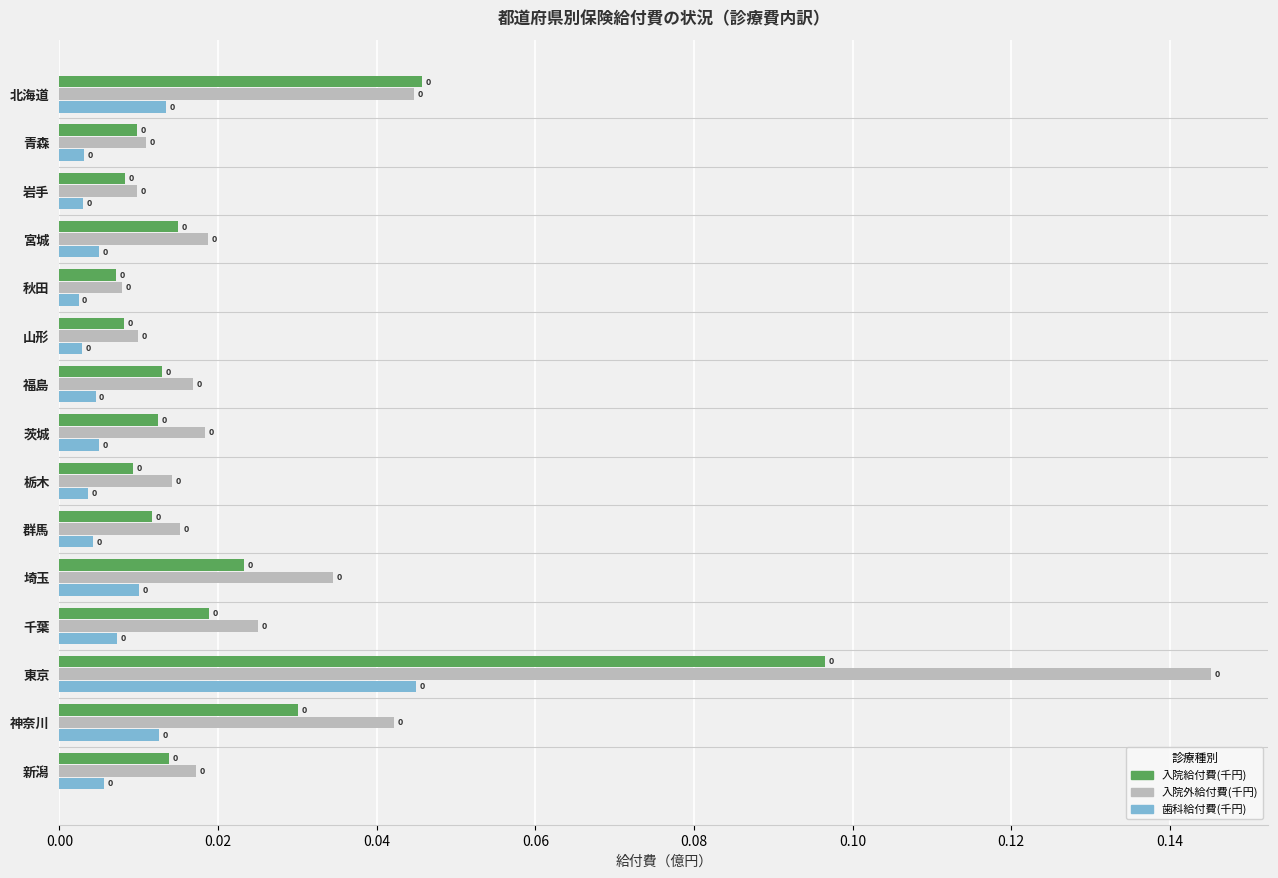

What is the sum of all 入院給付費(千円) values?

0.3